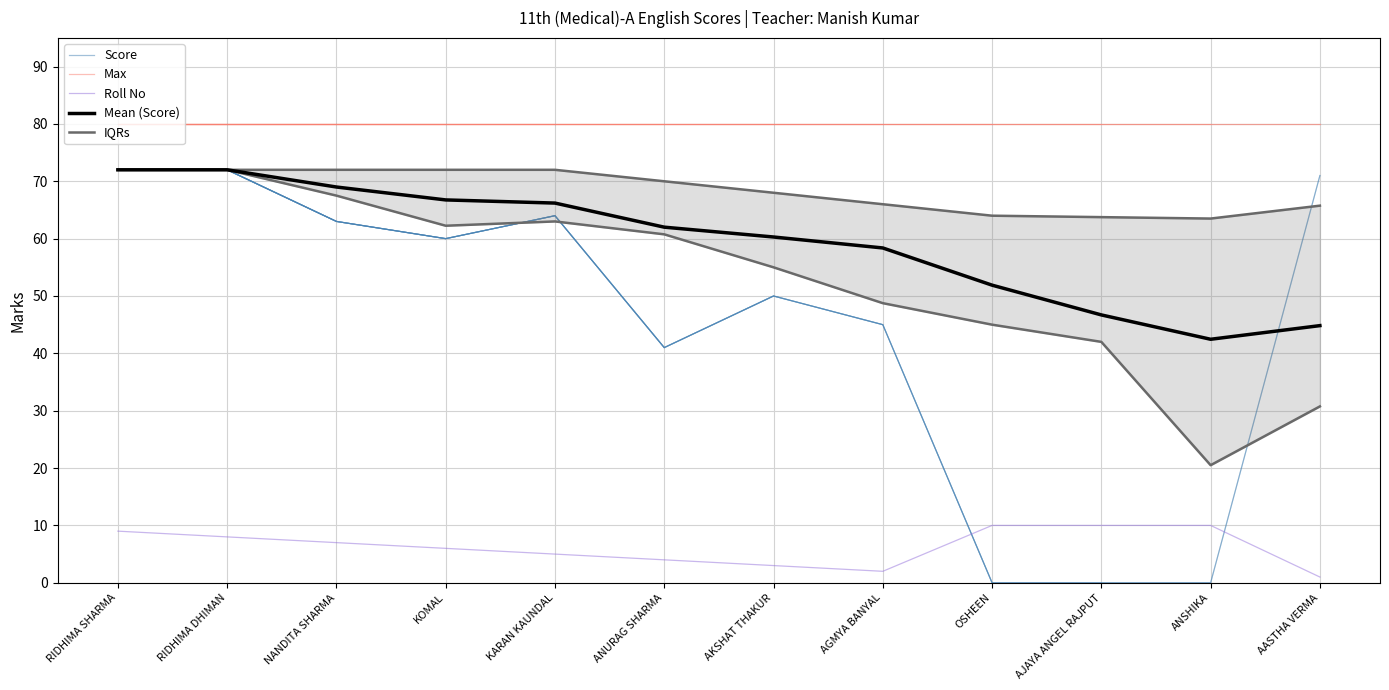

Which series has the largest total across all categories?

Max